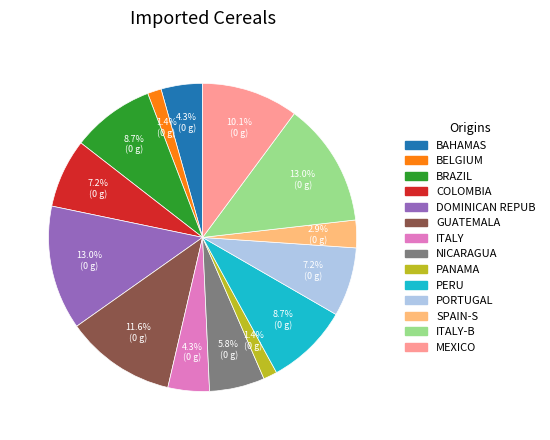

Does any single category account for the majority?

No